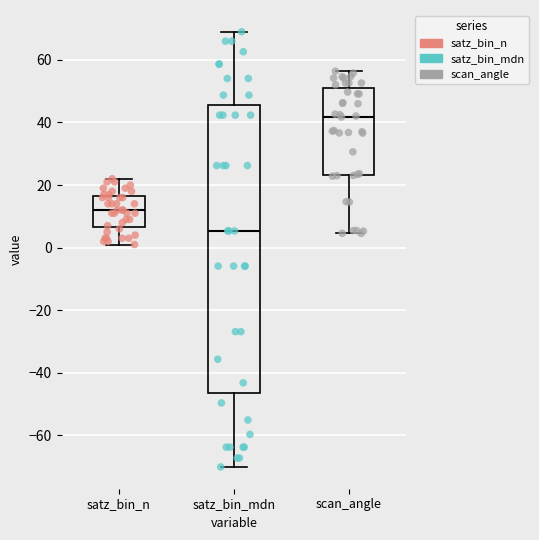

Where does the upper whisker of the box for scan_angle end on the y-axis? The values are not printed on the chart, so give them approximately, as read against the axis.

56